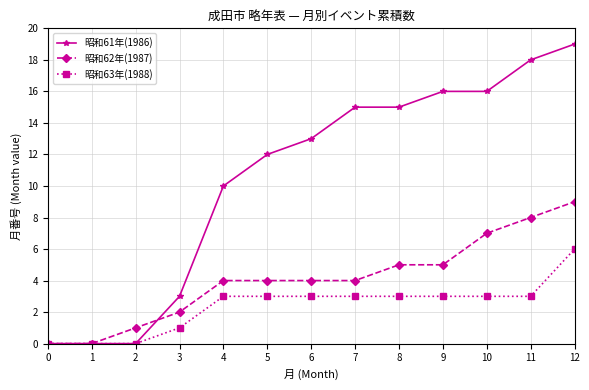

Reading left to right, extract all data points from this chart.

昭和61年(1986): 0=0	1=0	2=0	3=3	4=10	5=12	6=13	7=15	8=15	9=16	10=16	11=18	12=19
昭和62年(1987): 0=0	1=0	2=1	3=2	4=4	5=4	6=4	7=4	8=5	9=5	10=7	11=8	12=9
昭和63年(1988): 0=0	1=0	2=0	3=1	4=3	5=3	6=3	7=3	8=3	9=3	10=3	11=3	12=6